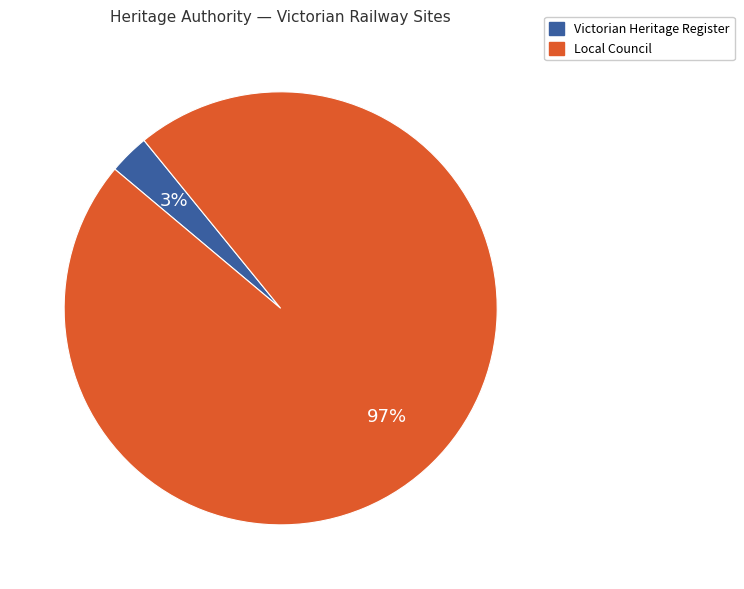

Count the number of slices in the pie.

2